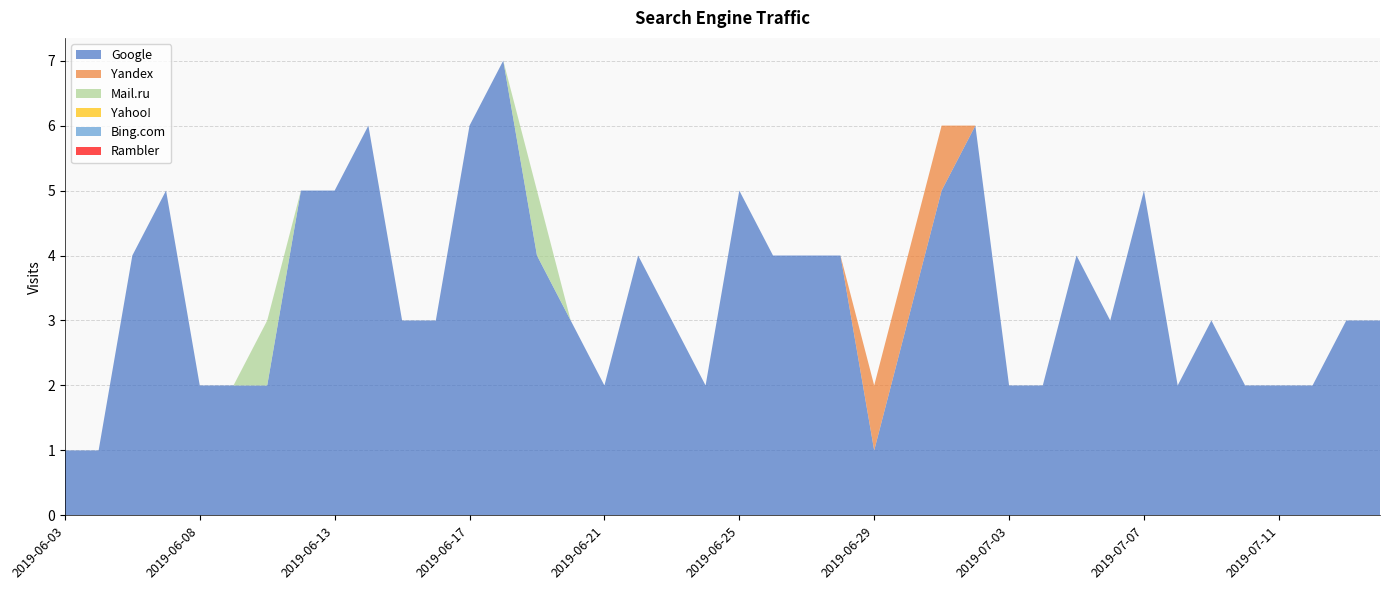

Reading right to left, list all the values displayed in this chart.

Google: 3	3	2	2	2	3	2	5	3	4	2	2	6	5	3	1	4	4	4	5	2	3	4	2	3	4	7	6	3	3	6	5	5	2	2	2	5	4	1	1
Yandex: 0	0	0	0	0	0	0	0	0	0	0	0	0	1	1	1	0	0	0	0	0	0	0	0	0	0	0	0	0	0	0	0	0	0	0	0	0	0	0	0
Mail.ru: 0	0	0	0	0	0	0	0	0	0	0	0	0	0	0	0	0	0	0	0	0	0	0	0	0	1	0	0	0	0	0	0	0	1	0	0	0	0	0	0
Yahoo!: 0	0	0	0	0	0	0	0	0	0	0	0	0	0	0	0	0	0	0	0	0	0	0	0	0	0	0	0	0	0	0	0	0	0	0	0	0	0	0	0
Bing.com: 0	0	0	0	0	0	0	0	0	0	0	0	0	0	0	0	0	0	0	0	0	0	0	0	0	0	0	0	0	0	0	0	0	0	0	0	0	0	0	0
Rambler: 0	0	0	0	0	0	0	0	0	0	0	0	0	0	0	0	0	0	0	0	0	0	0	0	0	0	0	0	0	0	0	0	0	0	0	0	0	0	0	0